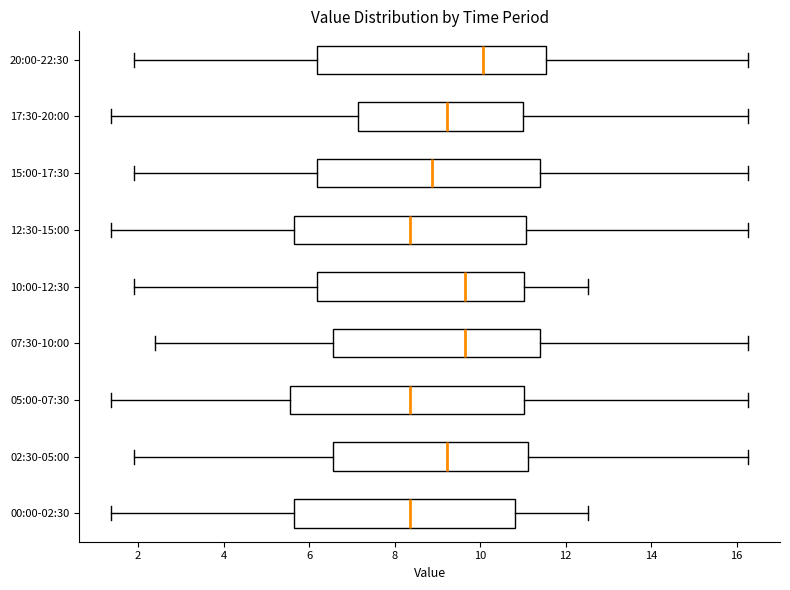

Reading bottom to top, transcribe this box plot: for each box, give where its median line is, the range the box spans, and where its two whiskers end, as read against the x-axis. The values are not printed on the chart, so give them approximately, as read against the axis.

00:00-02:30: median 8.4, box 5.6 to 10.8, whiskers 1.4 to 12.6
02:30-05:00: median 9.2, box 6.6 to 11.2, whiskers 2.0 to 16.2
05:00-07:30: median 8.4, box 5.6 to 11.0, whiskers 1.4 to 16.2
07:30-10:00: median 9.6, box 6.6 to 11.4, whiskers 2.4 to 16.2
10:00-12:30: median 9.6, box 6.2 to 11.0, whiskers 2.0 to 12.6
12:30-15:00: median 8.4, box 5.6 to 11.0, whiskers 1.4 to 16.2
15:00-17:30: median 8.8, box 6.2 to 11.4, whiskers 2.0 to 16.2
17:30-20:00: median 9.2, box 7.2 to 11.0, whiskers 1.4 to 16.2
20:00-22:30: median 10.0, box 6.2 to 11.6, whiskers 2.0 to 16.2